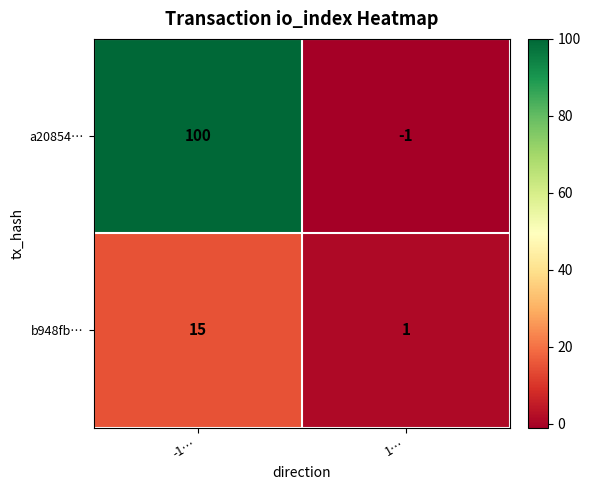

What is the sum of all a20854… values?

99